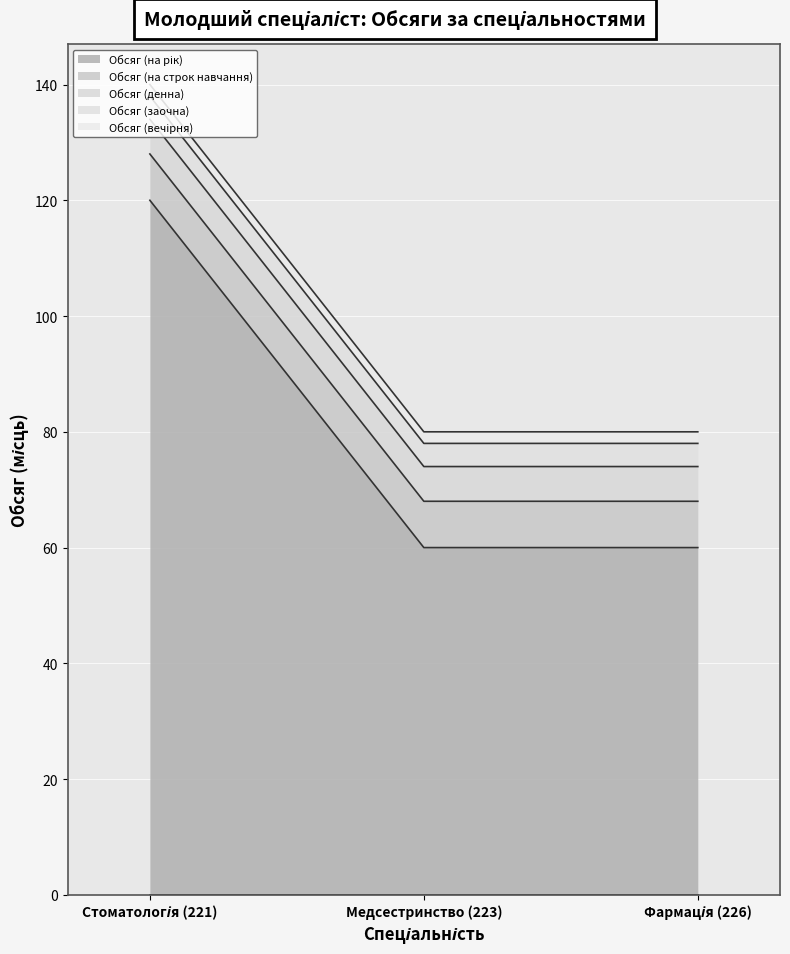

What is the greatest value displayed?

120